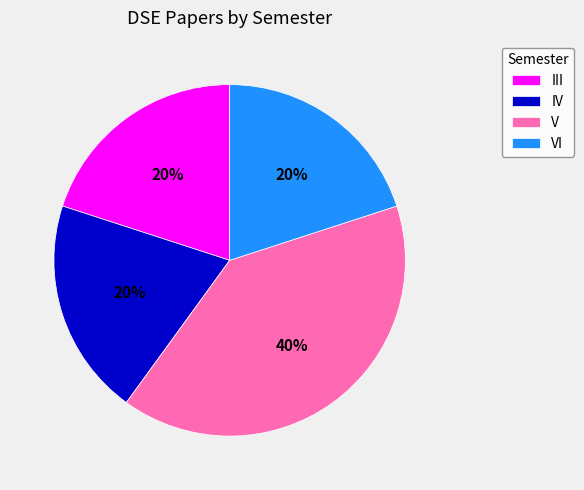

Do III and V together represent more than half of the pie?

Yes